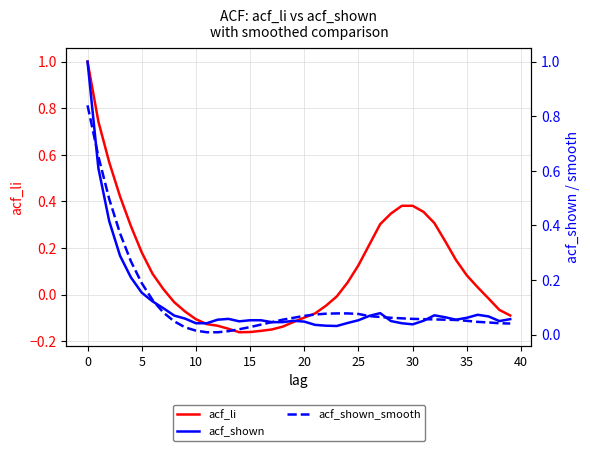

What is the label of the 11th point from the right?

29